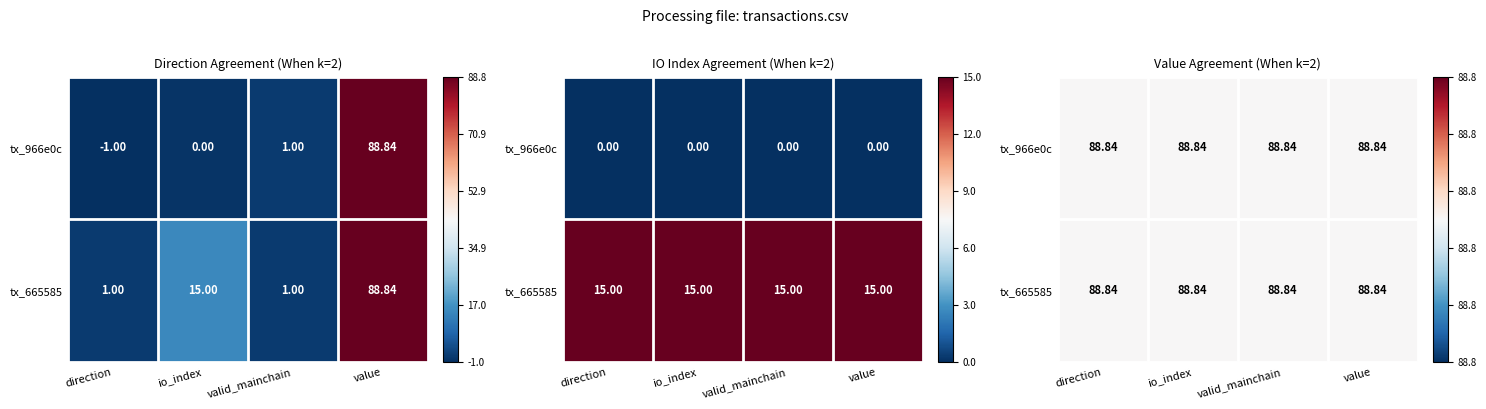

Which series has the largest total across all categories?

665585489a87dfa29a5ba20923456c3569bf1af